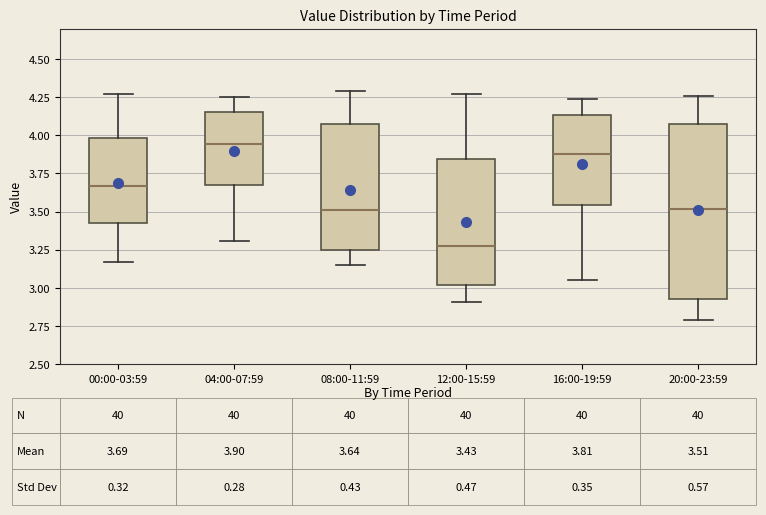

Comparing the boxes themselves (not the whiskers), which one is the tallest?

20:00-23:59